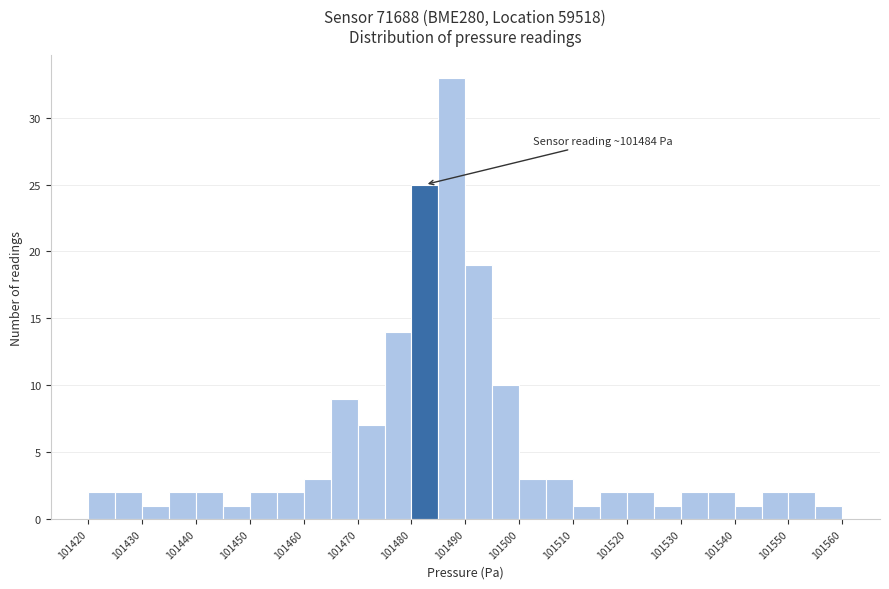

Over which range of the x-axis is the bar tallest?

101485 to 101490